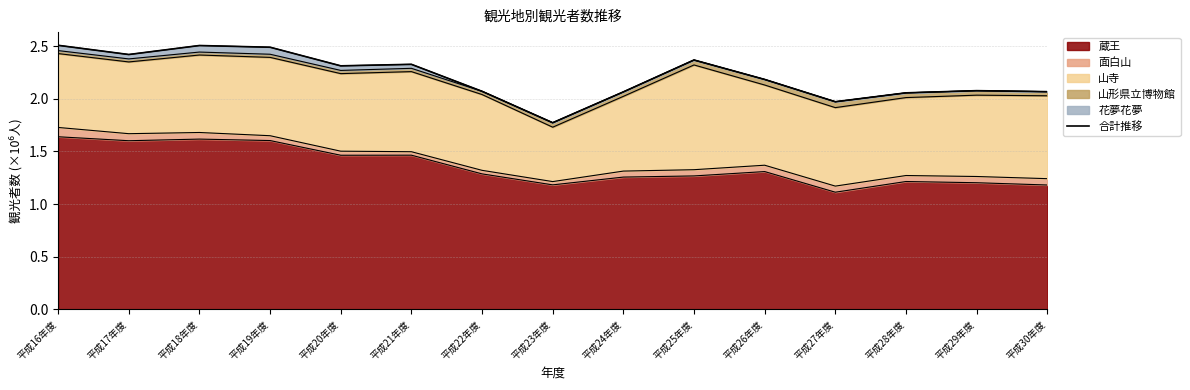

Is it true that the value at 平成30年度 is 2067900?

True